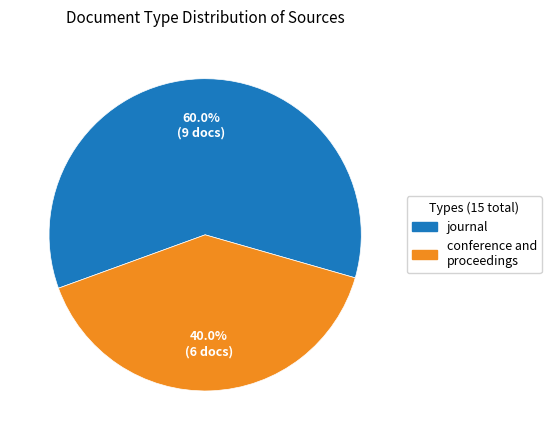

Which category has the biggest portion of the pie?

journal